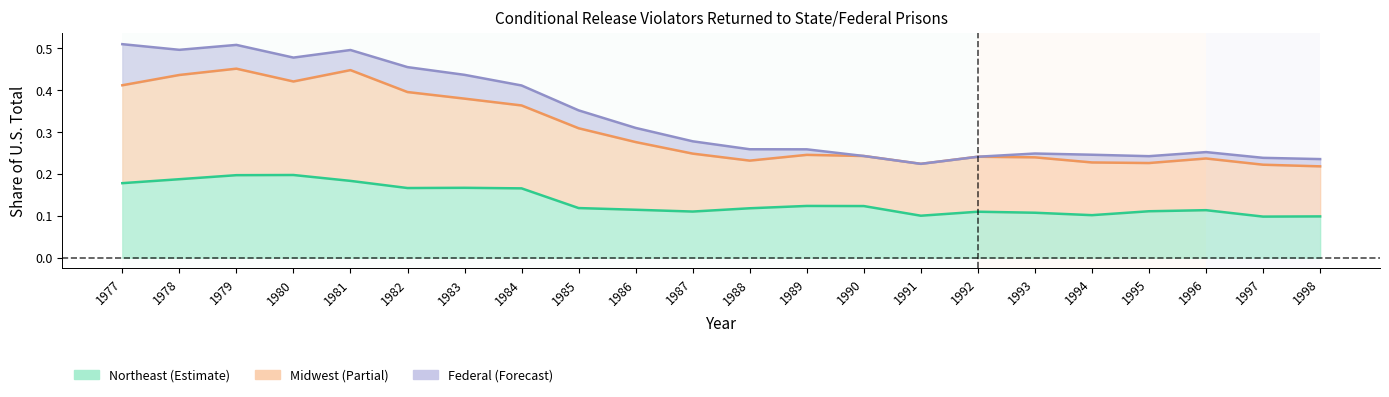

Which has a higher value, 1991 or 1984?

1984